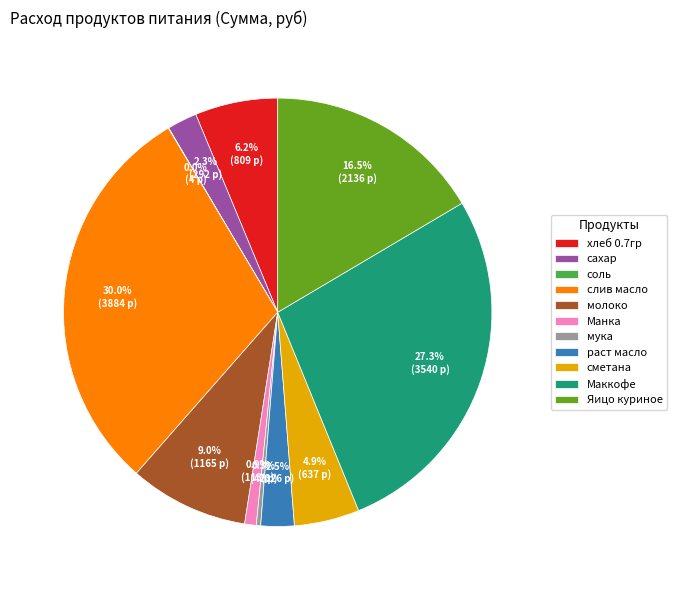

What portion of the pie excludes сахар?

97.7%